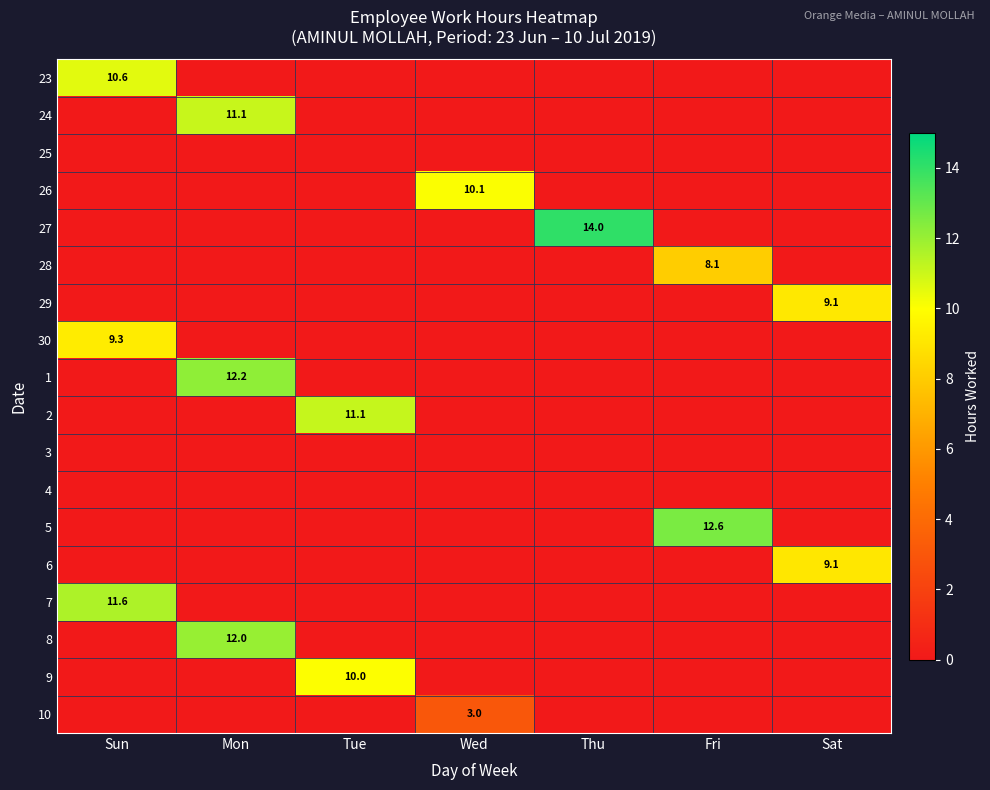

The value of 1 at Mon is 19.1. True or false?

False